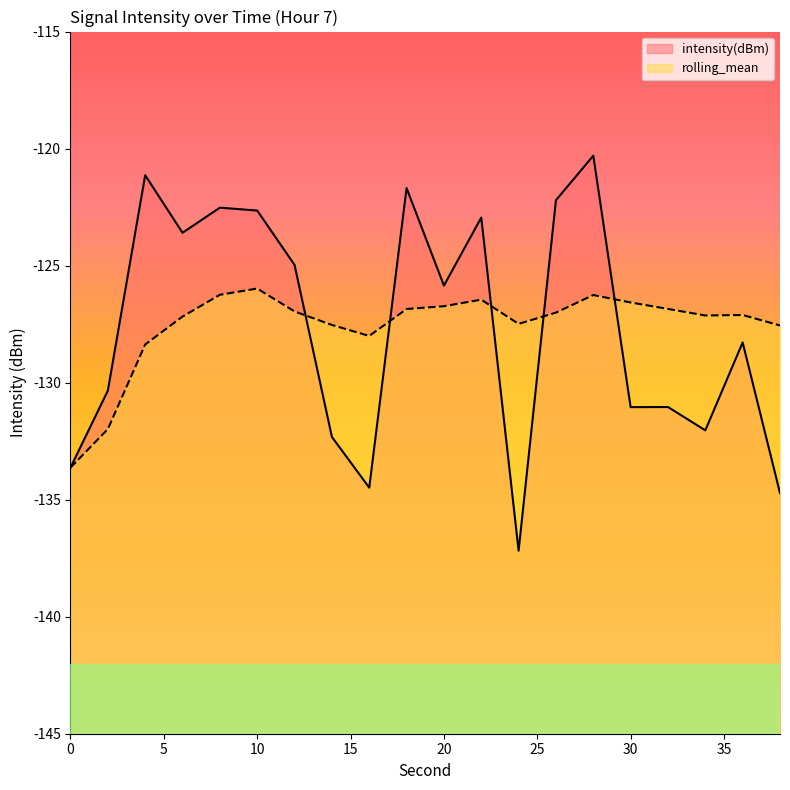

Is the value of intensity(dBm) at 26 greater than the value of rolling_mean at 14?

Yes